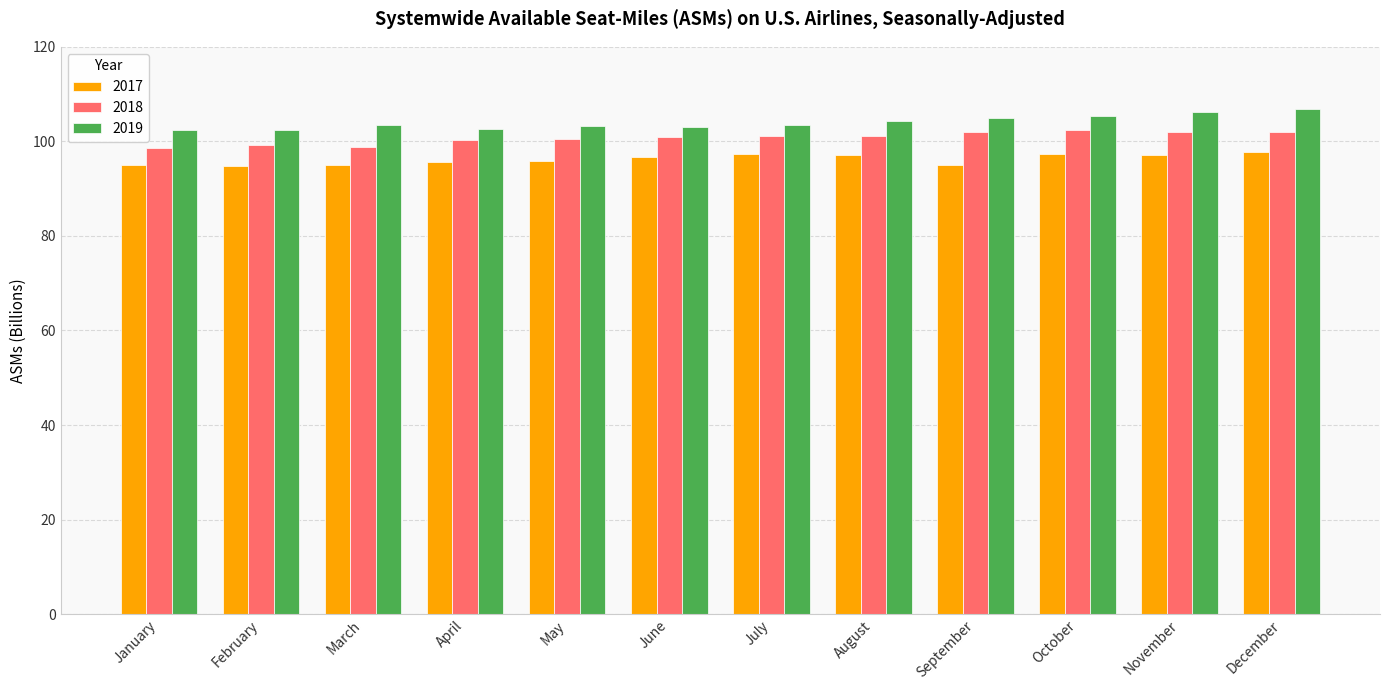

What is the total value across all series at April?

298.5